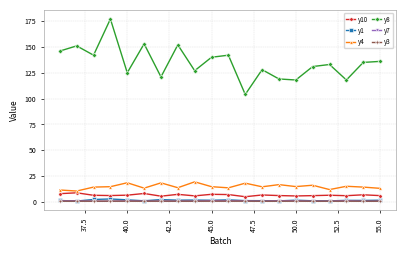

What is the minimum value shown in the chart?

0.8